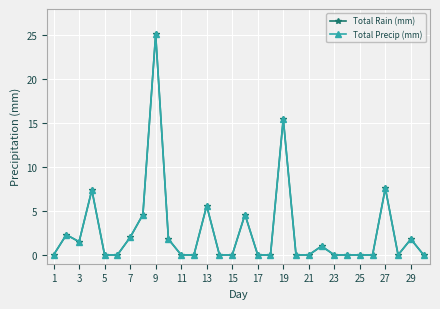

Reading left to right, list all the values displayed in this chart.

Total Rain (mm): 0.0	2.3	1.5	7.4	0.0	0.0	2.0	4.6	25.1	1.8	0.0	0.0	5.6	0.0	0.0	4.6	0.0	0.0	15.5	0.0	0.0	1.0	0.0	0.0	0.0	0.0	7.6	0.0	1.8	0.0
Total Precip (mm): 0.0	2.3	1.5	7.4	0.0	0.0	2.0	4.6	25.1	1.8	0.0	0.0	5.6	0.0	0.0	4.6	0.0	0.0	15.5	0.0	0.0	1.0	0.0	0.0	0.0	0.0	7.6	0.0	1.8	0.0